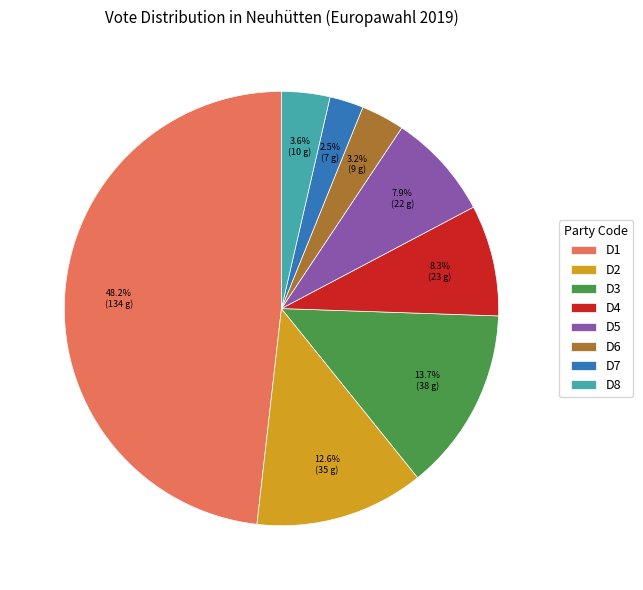

To the nearest percent, what is the average slice percentage?

12%